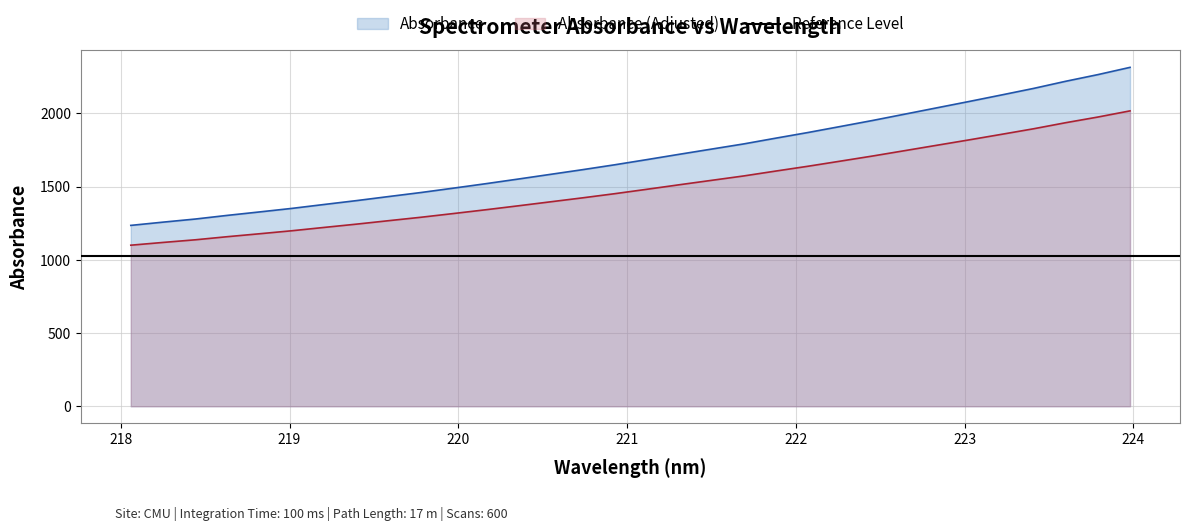

True or false: the data shows 1161.8 at 222.263.

False